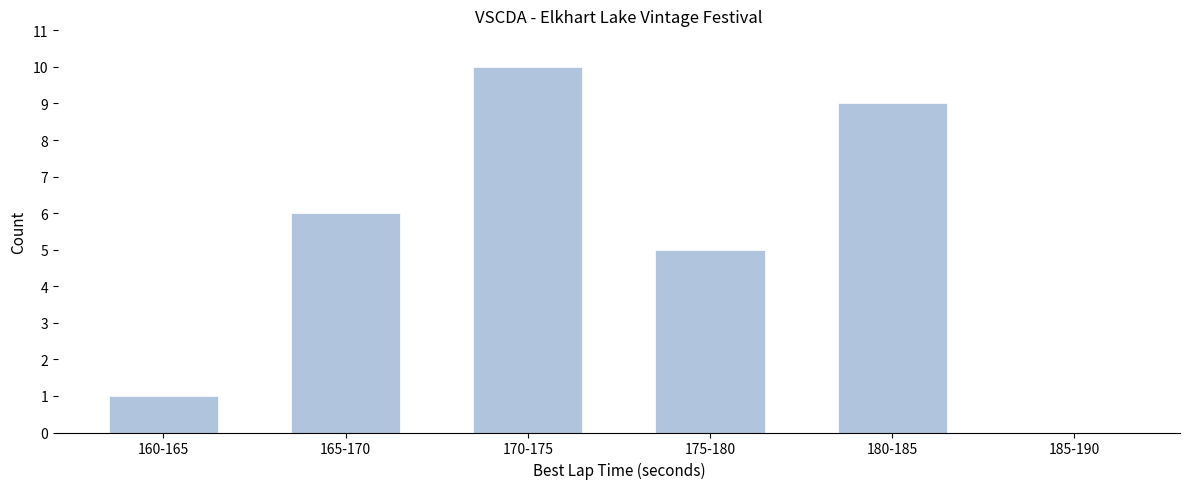

Reading left to right, extract all data points from this chart.

160-165=1	165-170=6	170-175=10	175-180=5	180-185=9	185-190=0